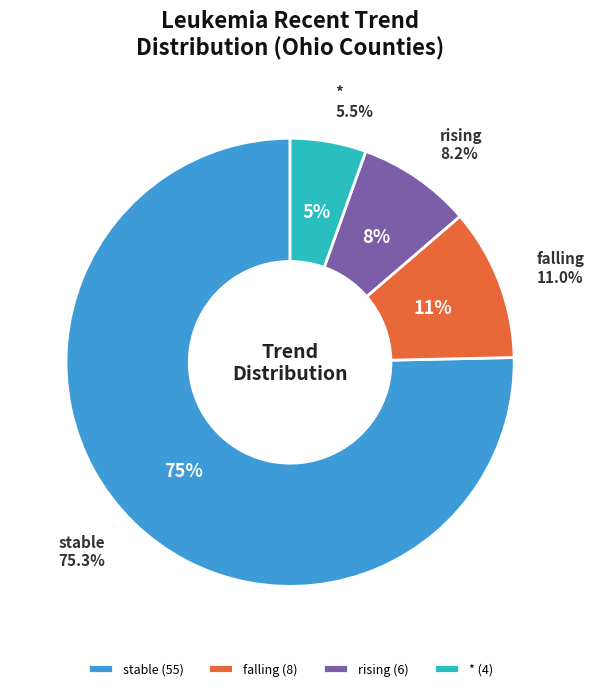

Which category accounts for the majority?

stable